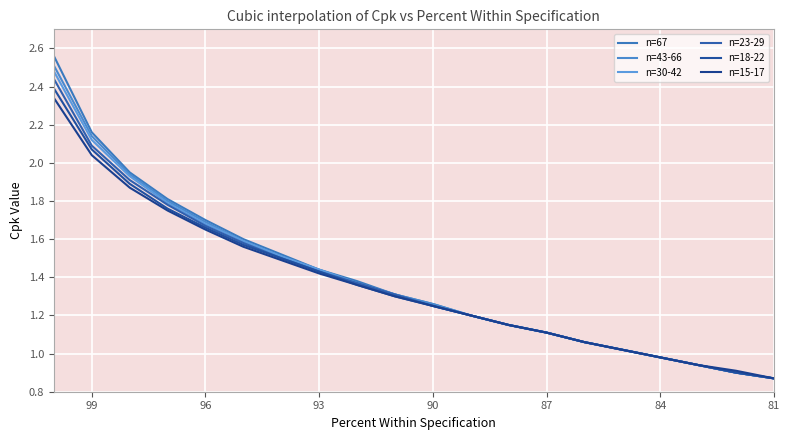

Count the number of categories in the chart.

20